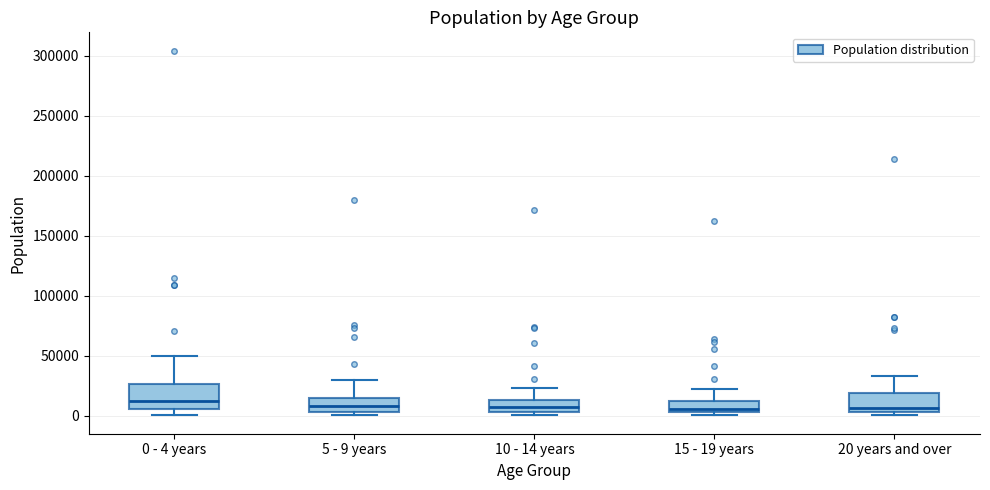

Where does the upper whisker of the box for 5 - 9 years end on the y-axis? The values are not printed on the chart, so give them approximately, as read against the axis.

30000